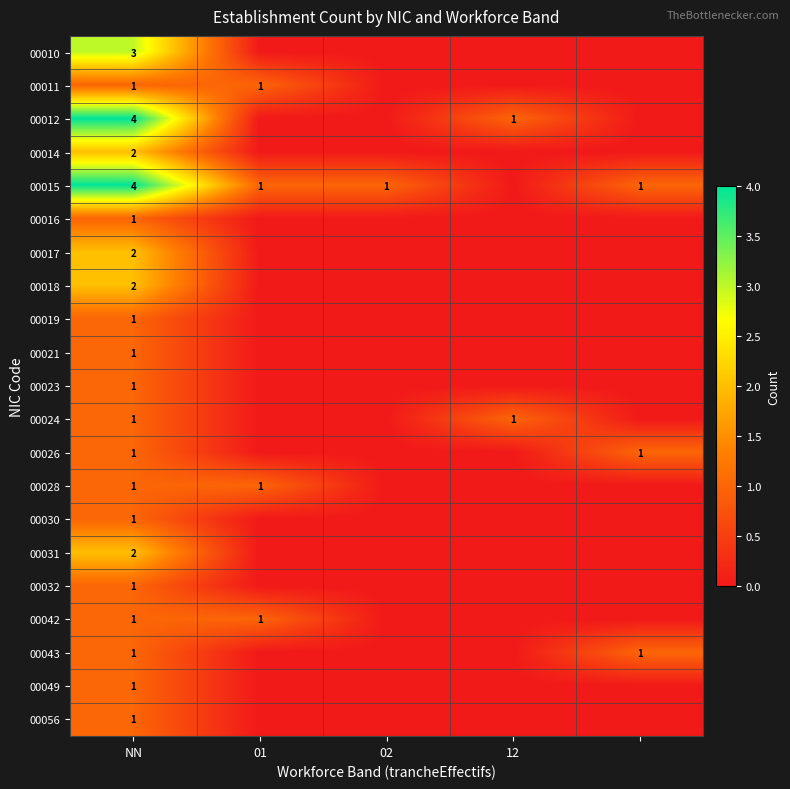

True or false: 00024 has a value of 0 at 12.

False